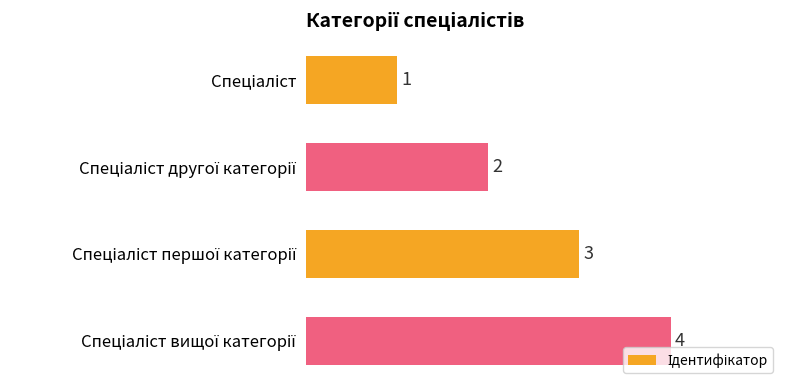

What is the maximum value shown in the chart?

4